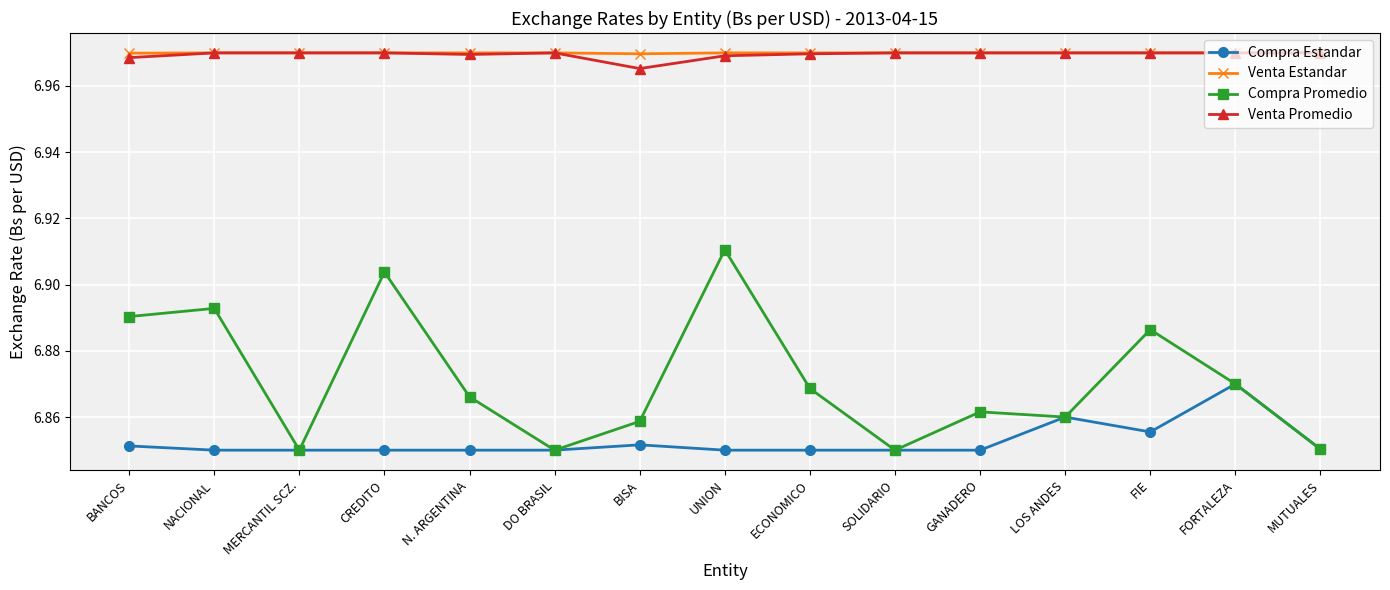

At how many categories does at least one series exceed 6?

15